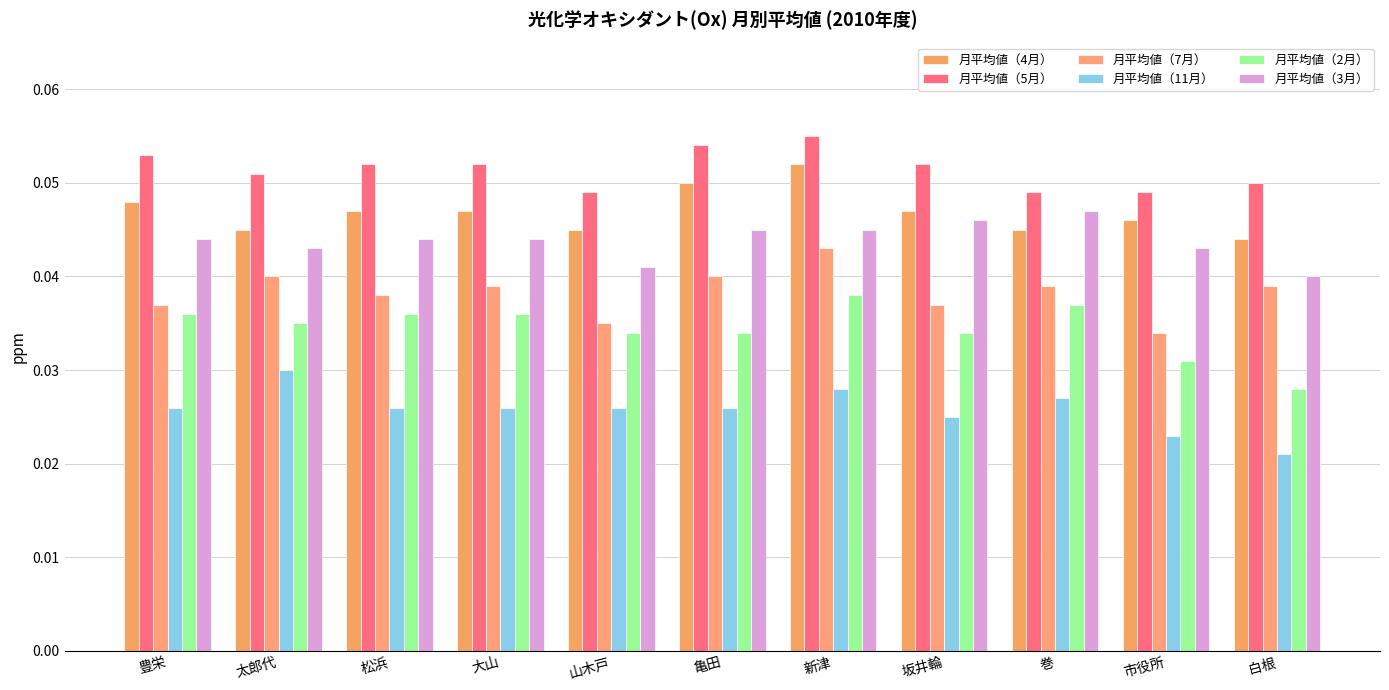

Which series has the widest spread of values?

月平均値（2月）